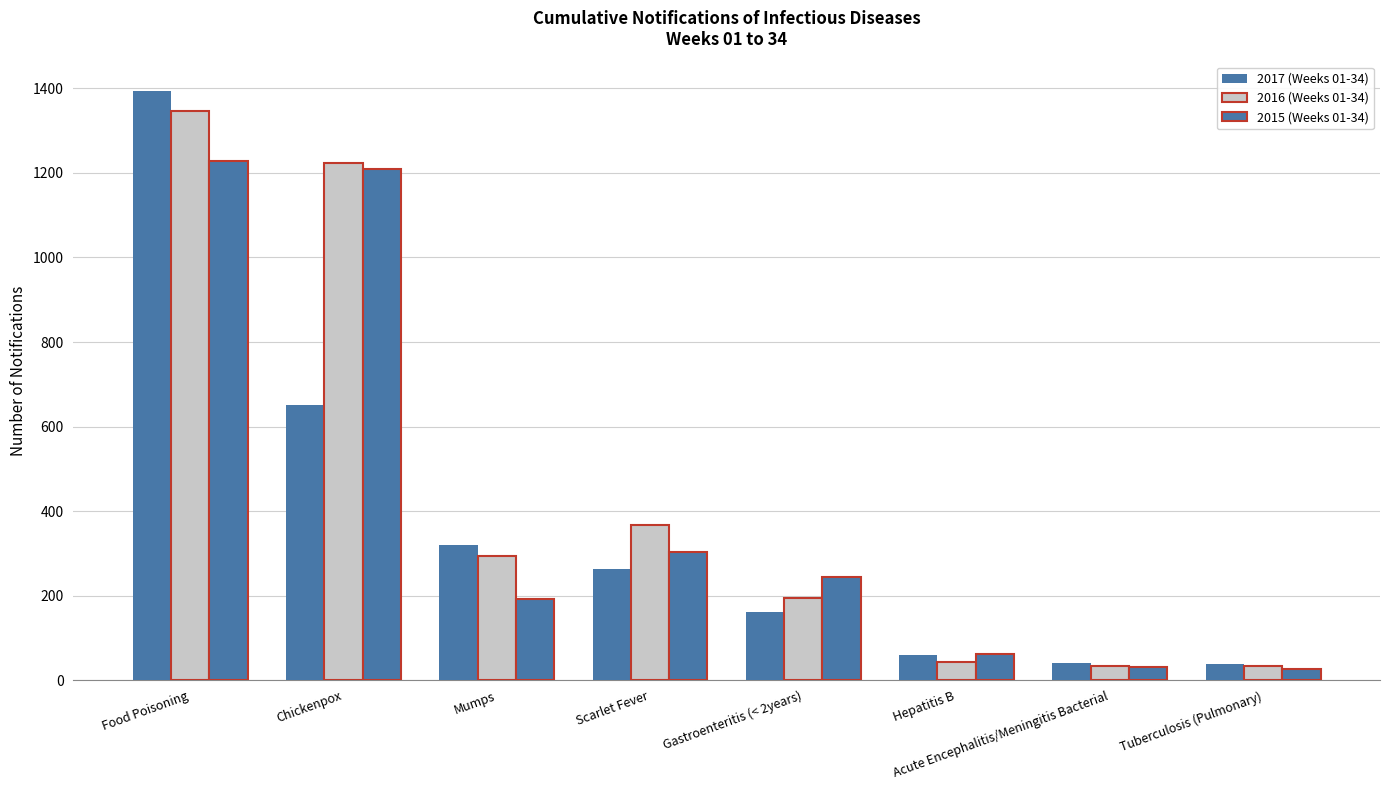

Which has a higher value, Hepatitis B or Chickenpox?

Chickenpox